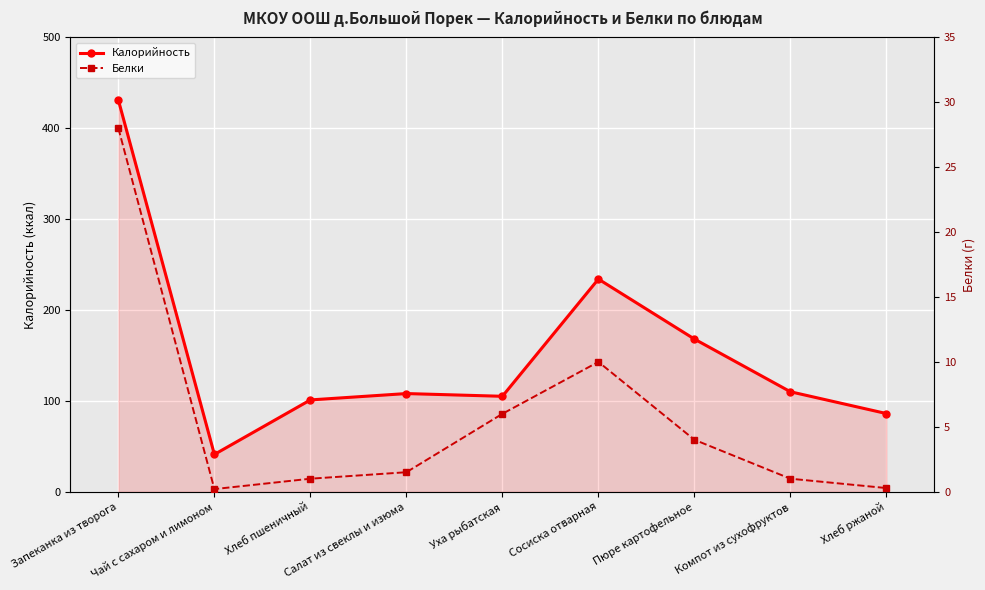

Read the Белки value at Хлеб ржаной.

0.3